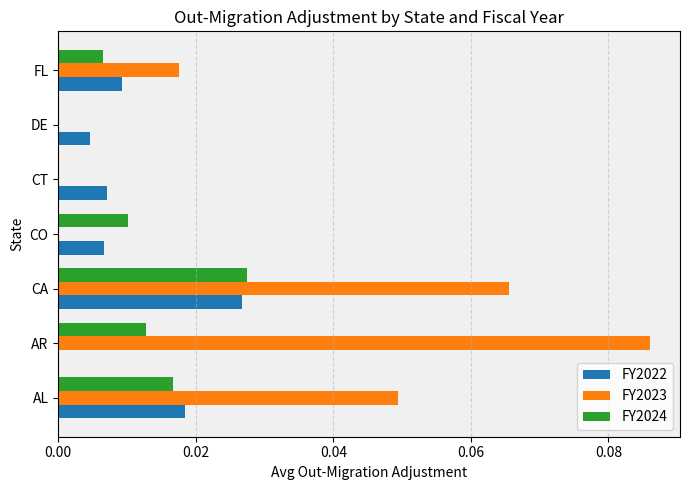

Is it true that FY2023 equals 0.0 at DE?

True